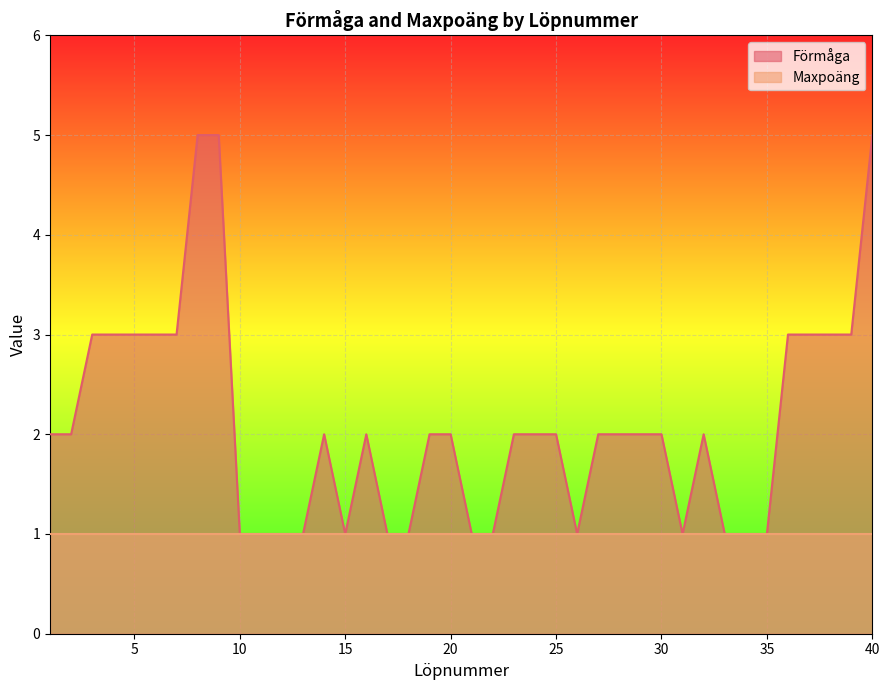

What is the sum of the values at 2 and 27?

4